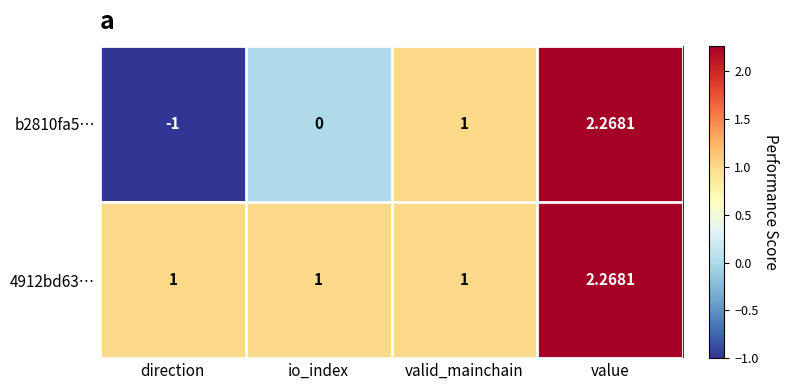

At which label is b2810fa5… closest to 0?

io_index